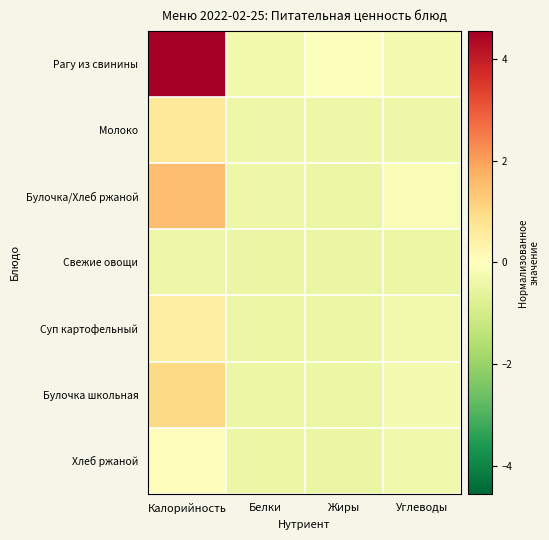

Rank the series at Белки from lowest to highest value.

Свежие овощи, Хлеб ржаной, Суп картофельный, Булочка школьная, Булочка/Хлеб ржаной, Молоко, Рагу из свинины